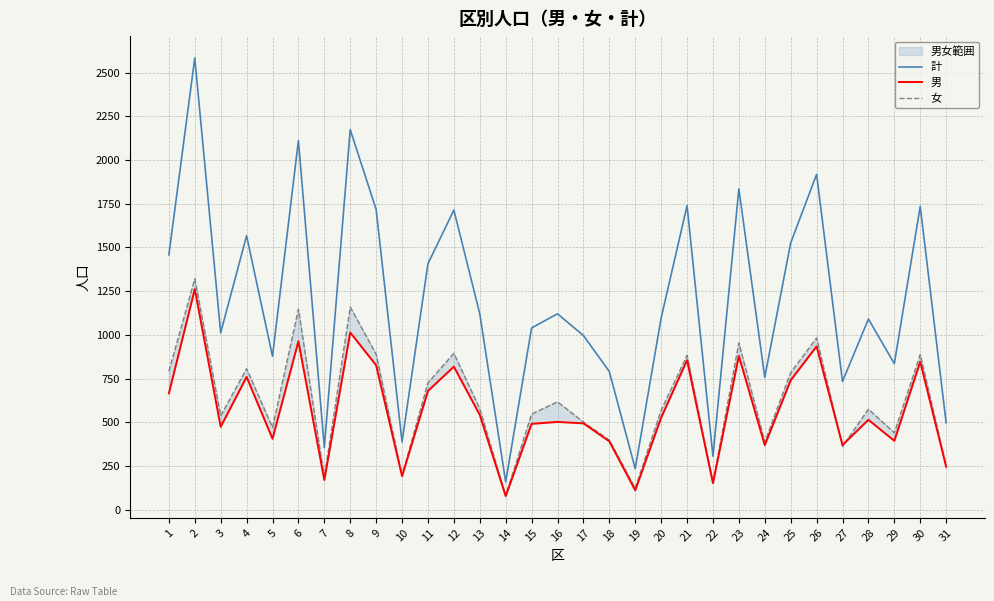

Where is the first local maximum for 女?

2